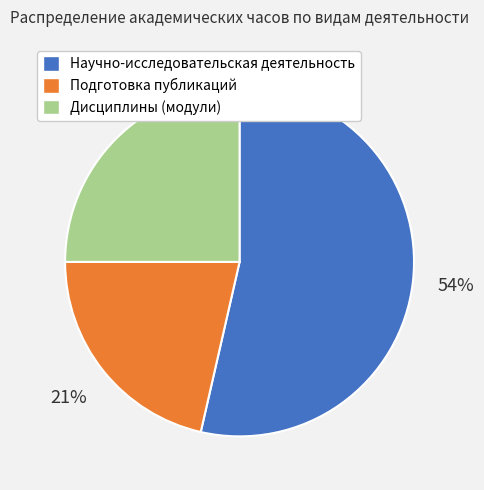

Is there a majority slice in this chart?

Yes